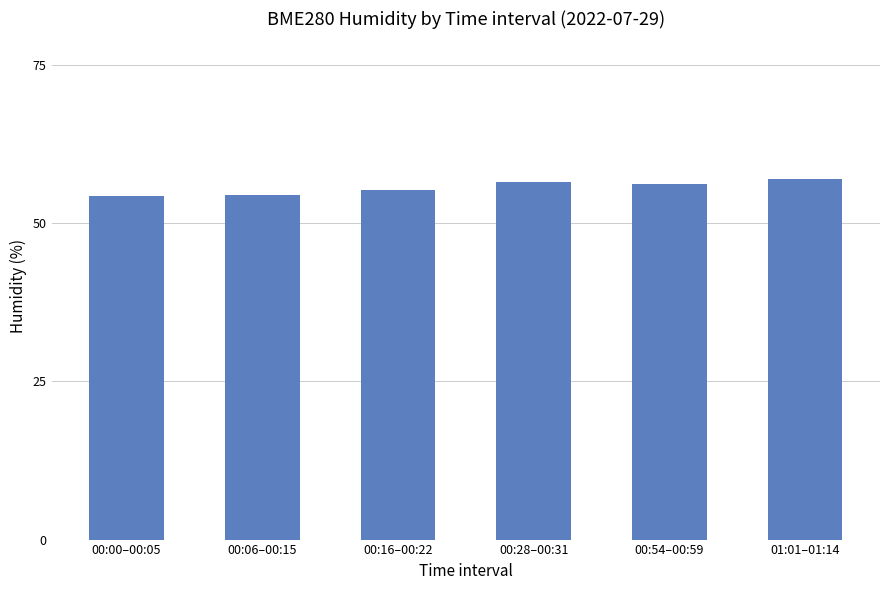

What is the change in value from 00:06–00:15 to 00:54–00:59?

+1.7